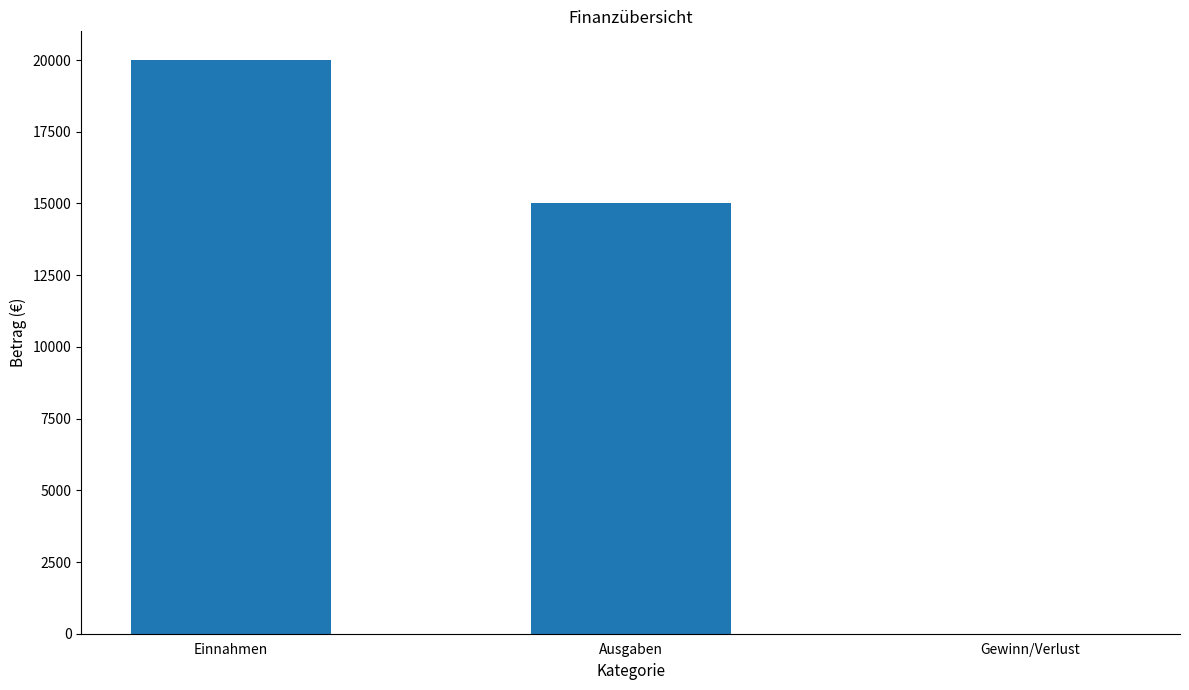

Count the number of categories in the chart.

3